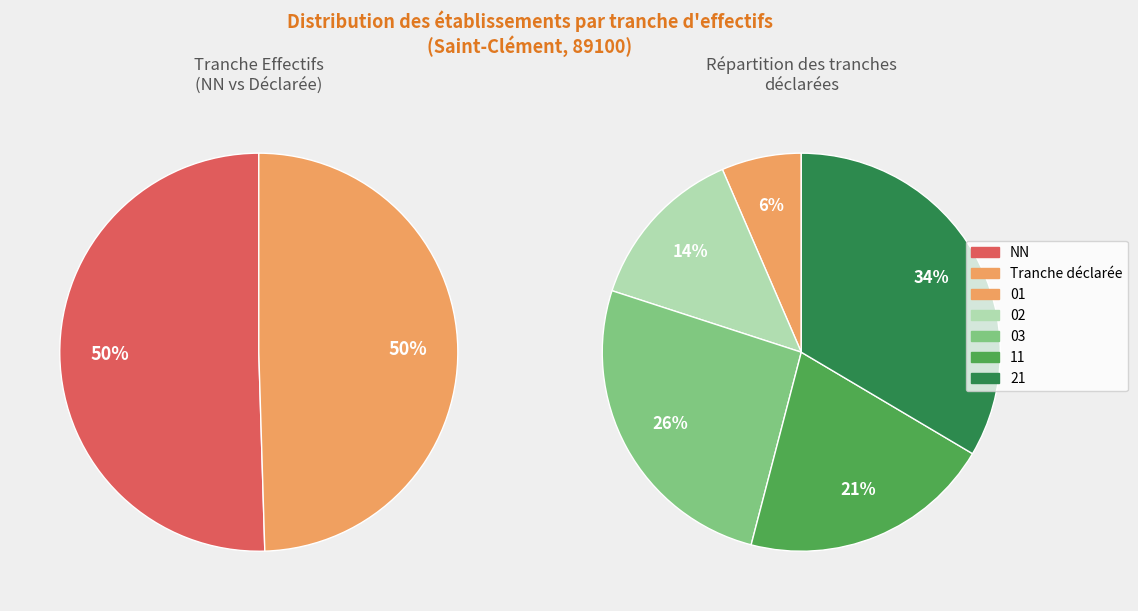

Which slice is the largest?

NN